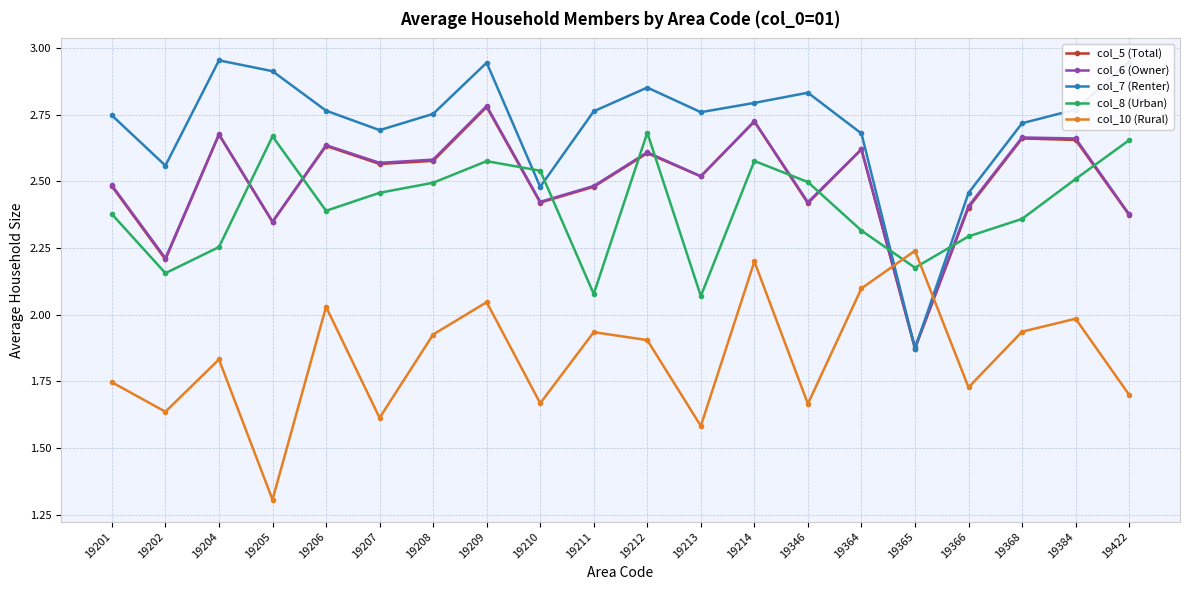

Which series has the largest total across all categories?

col_7 (Renter)